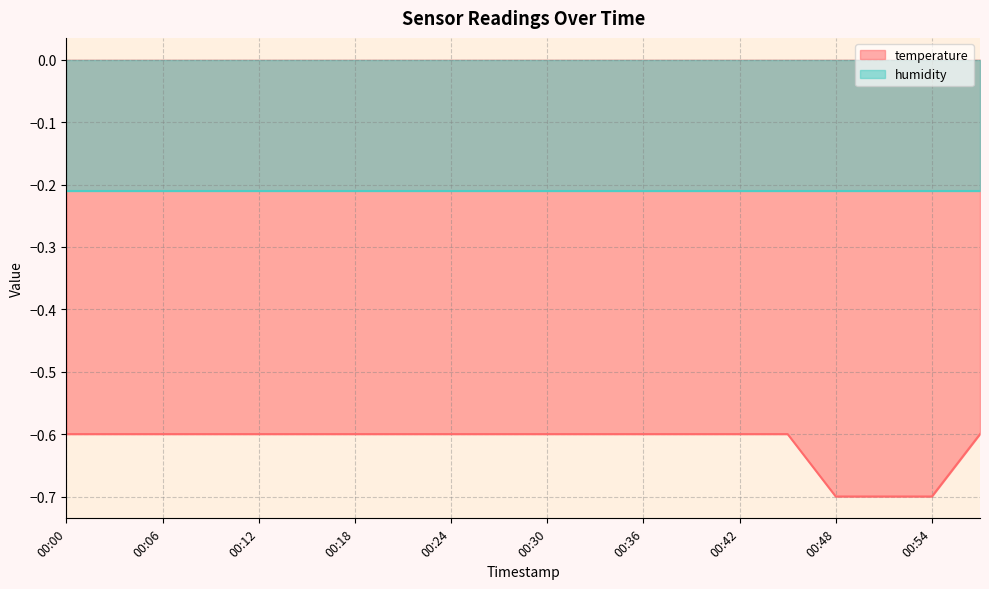

What is the value of the 12th point from the left?

-0.6